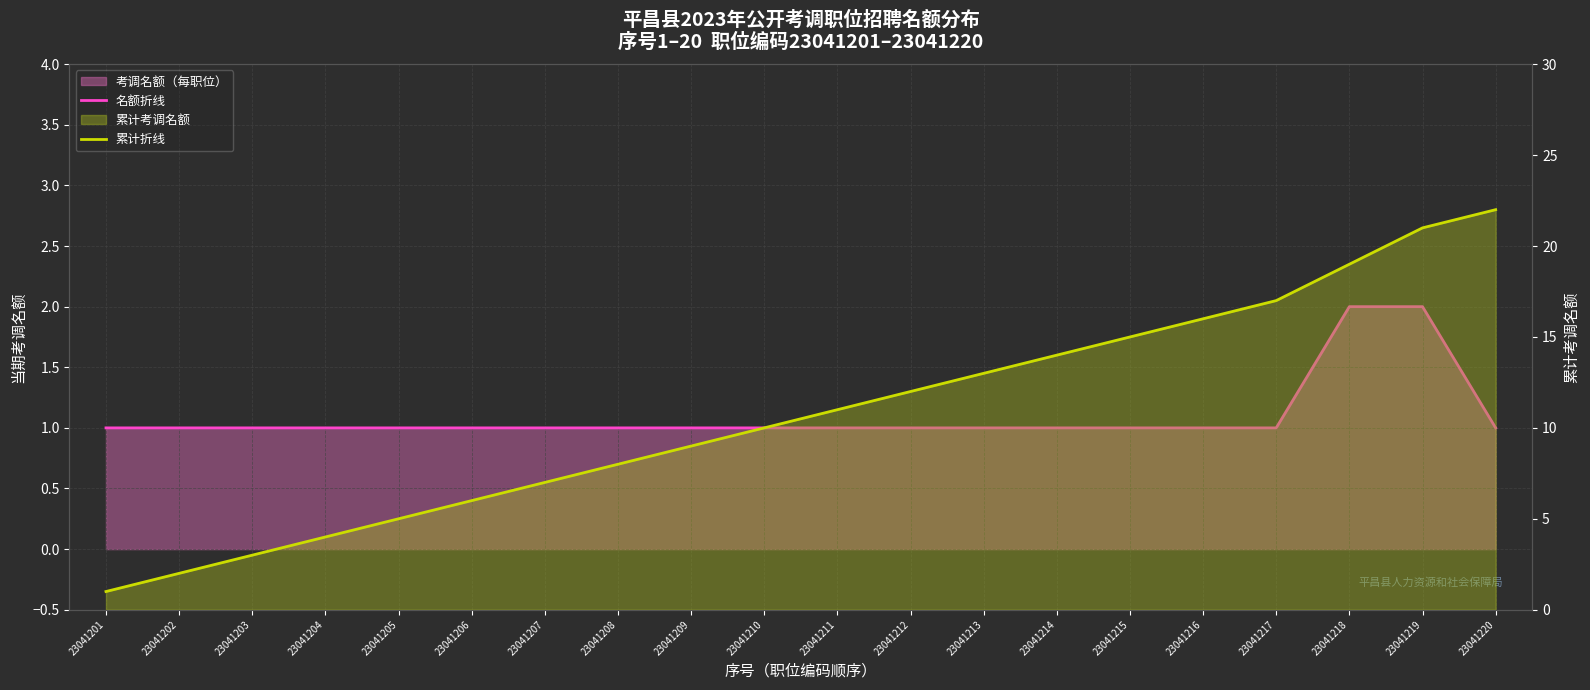

List the series in order of their overall mean, lowest first.

名额折线, 累计折线